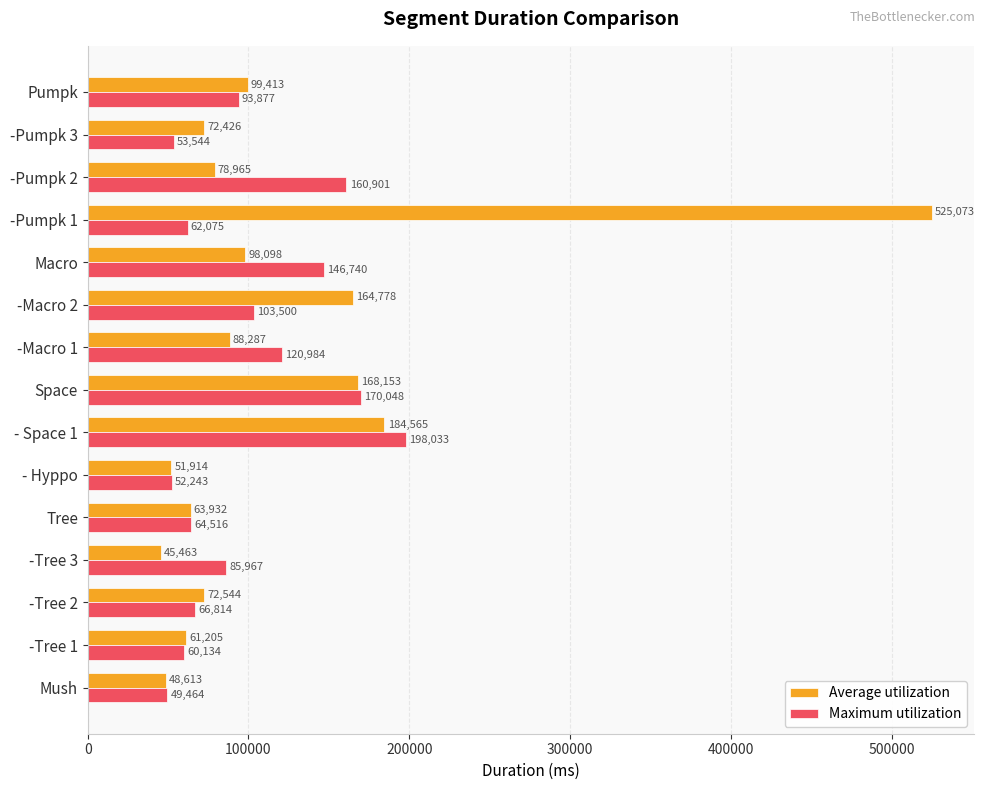

How many distinct data groups are displayed?

2